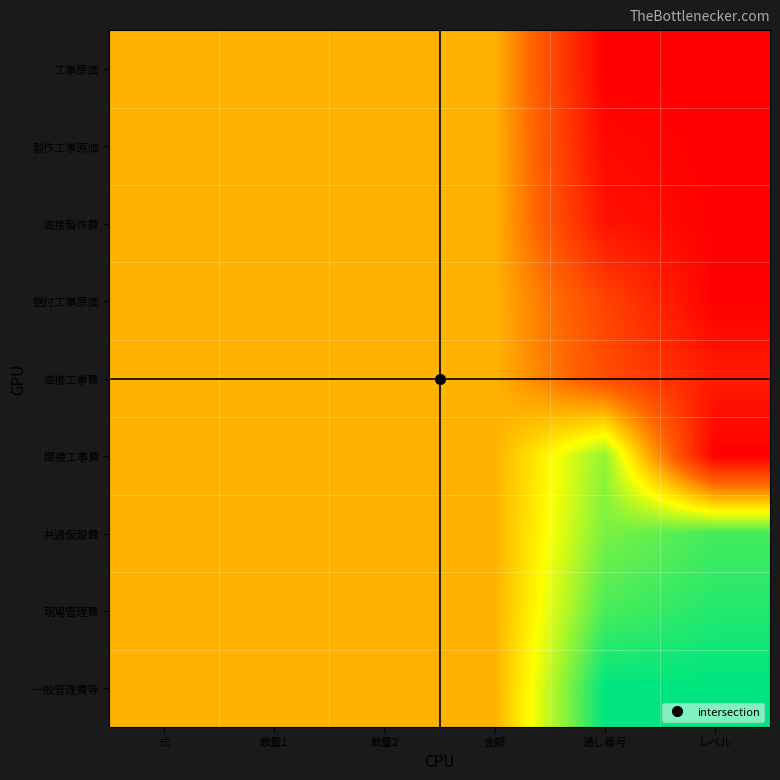

Rank the series at 通し番号 from highest to lowest value.

一般管理費等, 現場管理費, 共通仮設費, 間接工事費, 直接工事費, 据付工事原価, 直接製作費, 製作工事原価, 工事原価